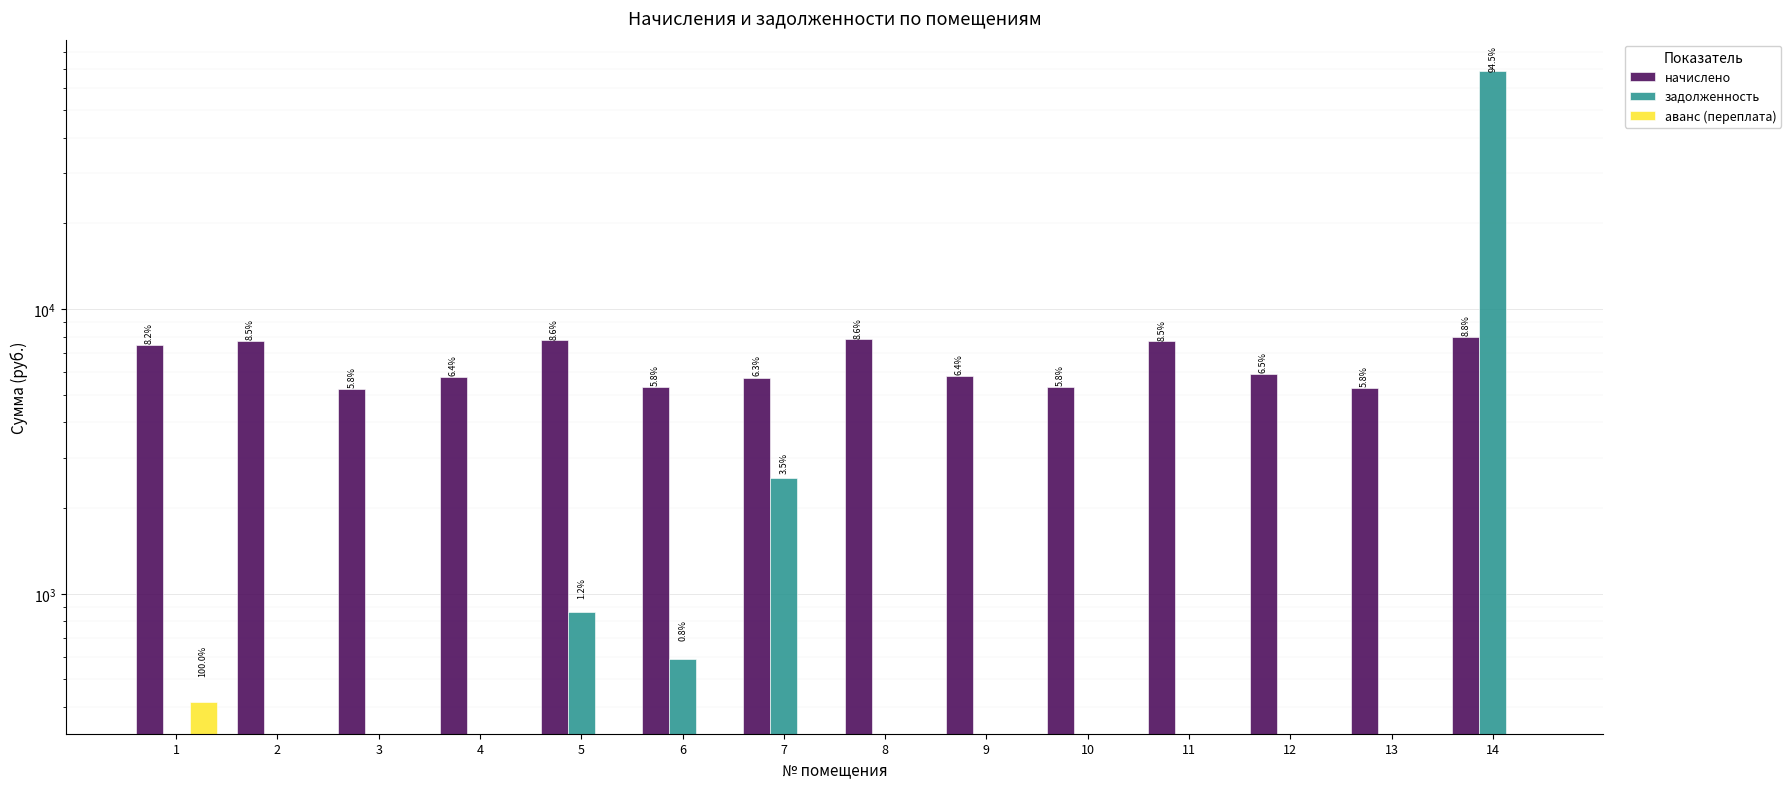

Which series has the widest spread of values?

задолженность